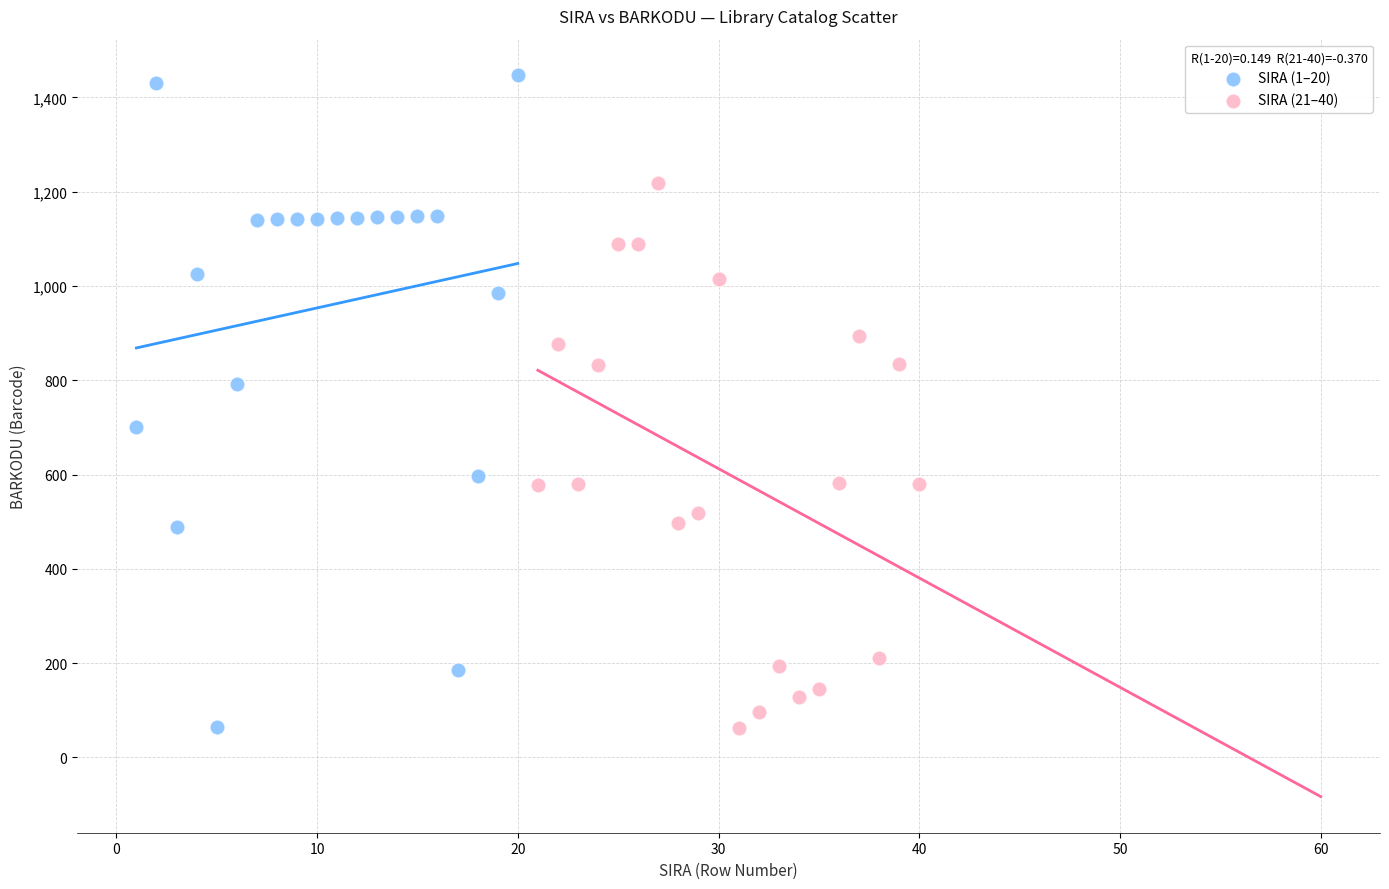

Which series has the widest spread of Y values?

SIRA (1–20)